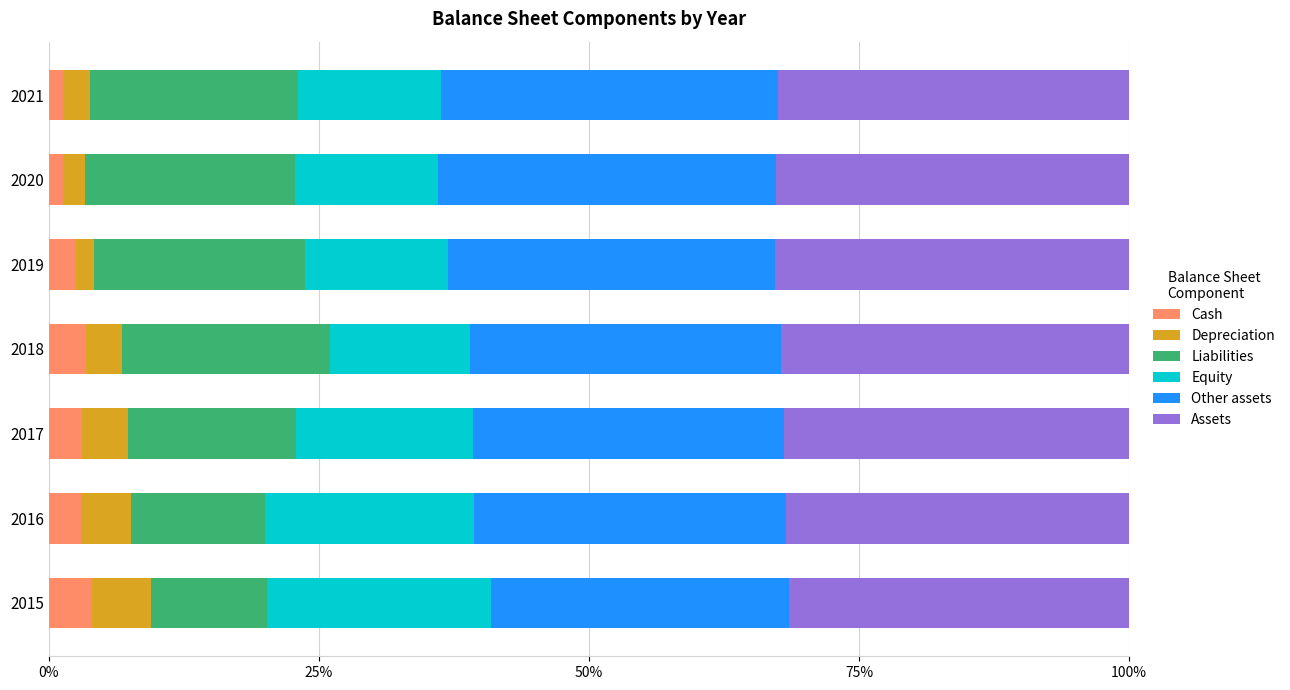

What are all the series names shown in the legend?

Cash, Depreciation, Liabilities, Equity, Other assets, Assets